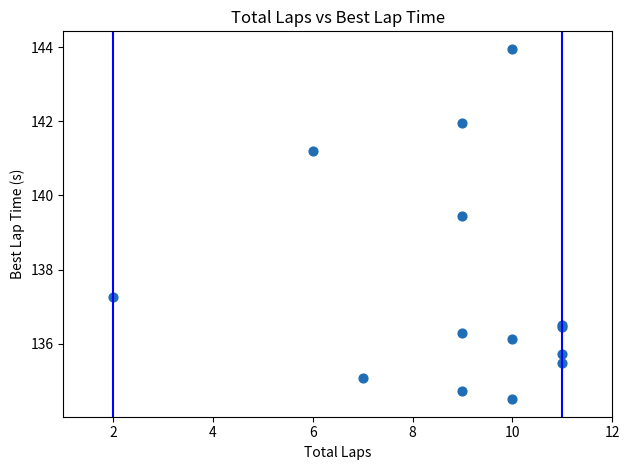

What Y value in the scatter plot is closest to 139?

139.4